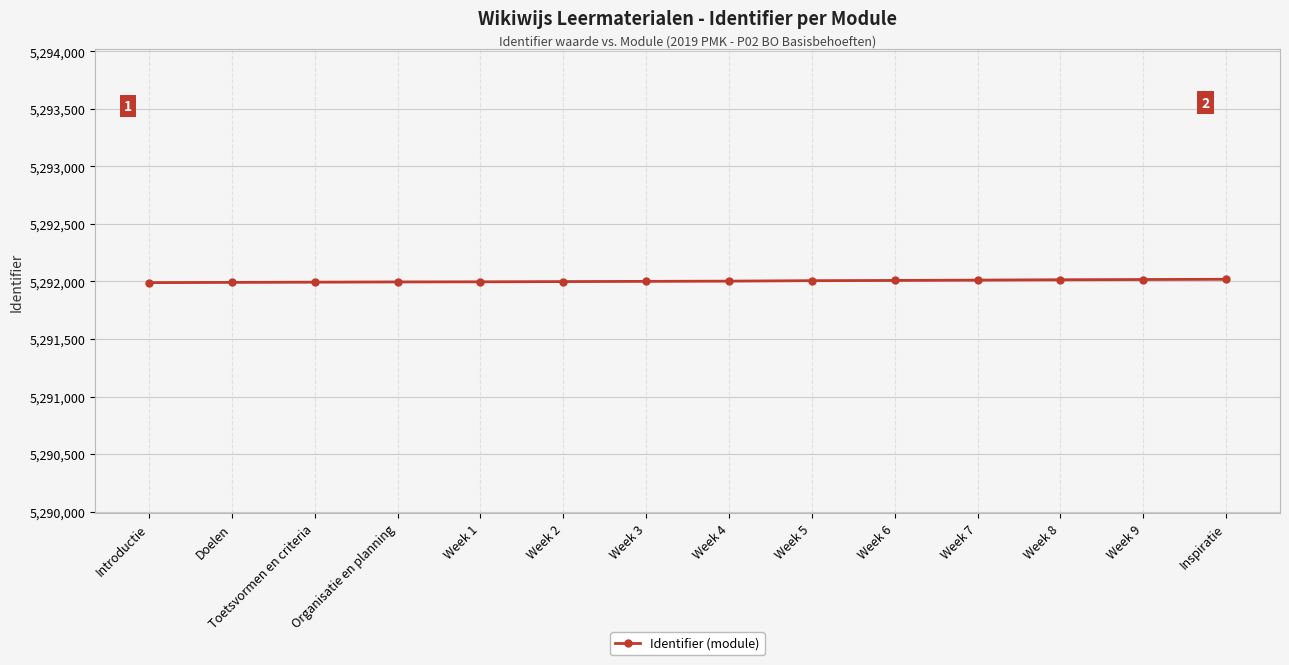

The chart shows a value of 8650430 at Week 8. True or false?

False